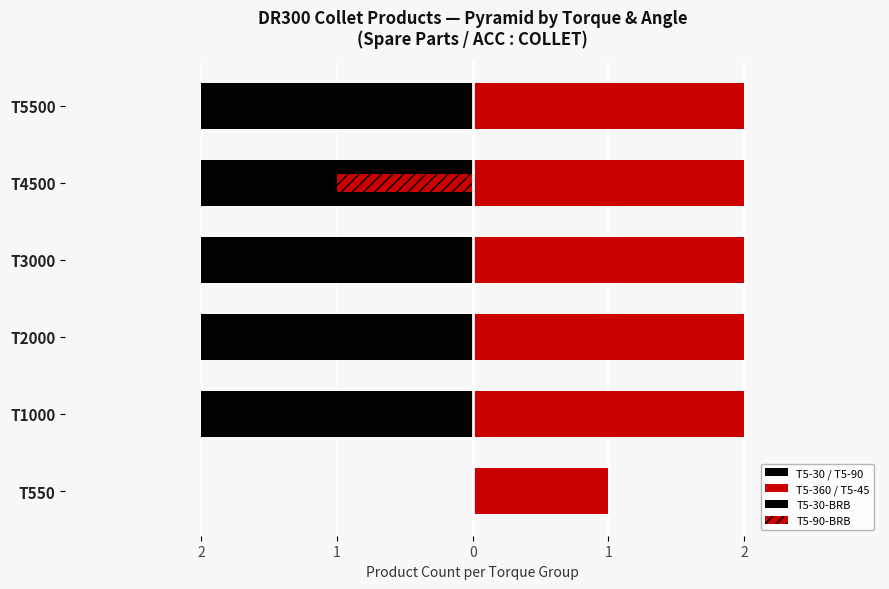

Between T3000 and T4500, which is larger?

T3000